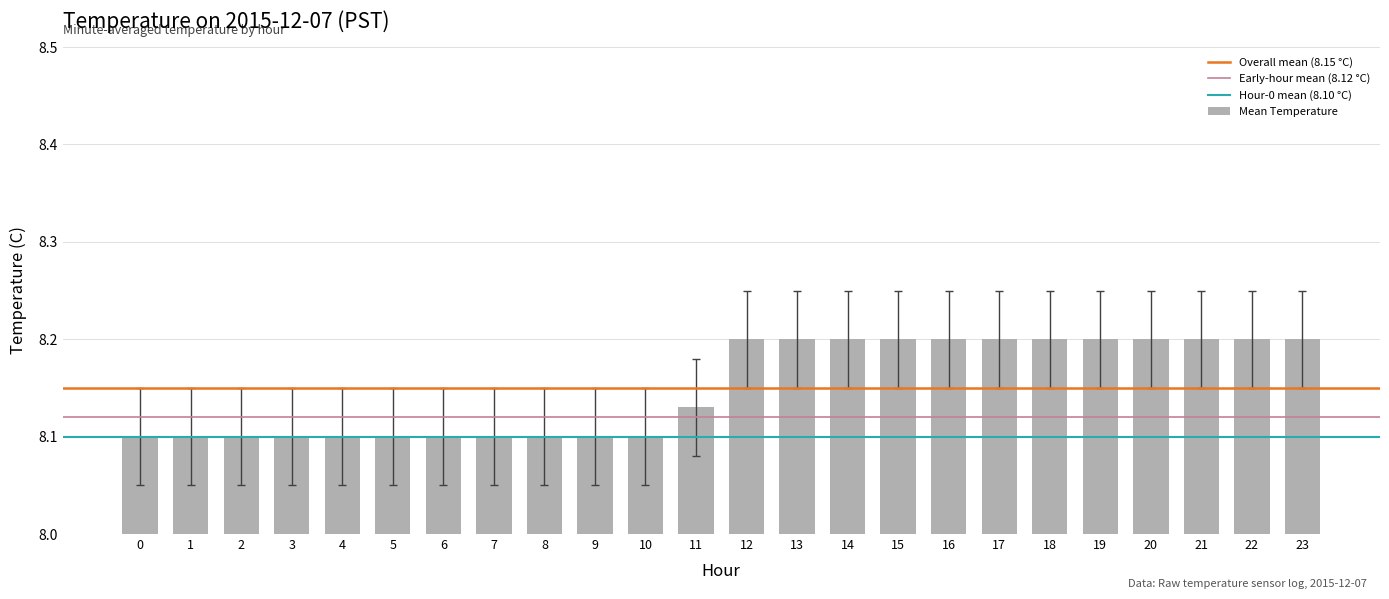

What is the average value?

8.2